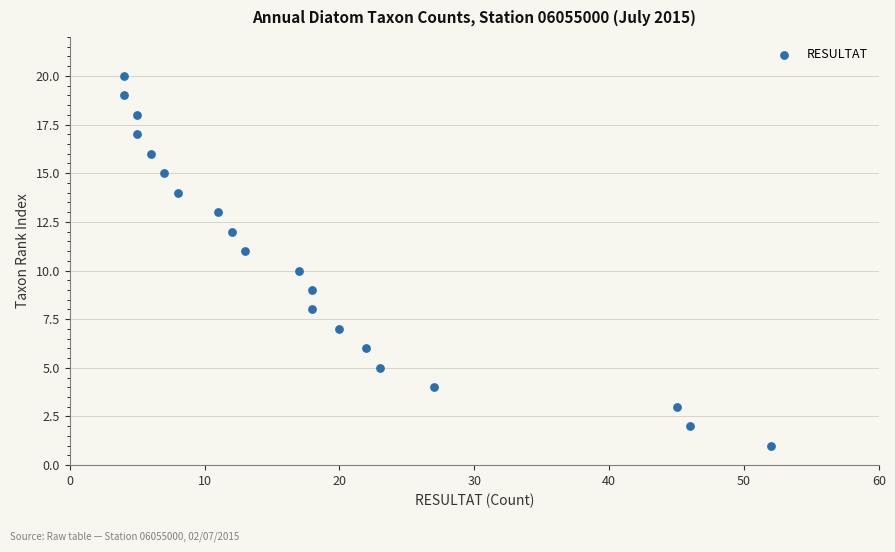

What is the range of X values (max minus min)?

48